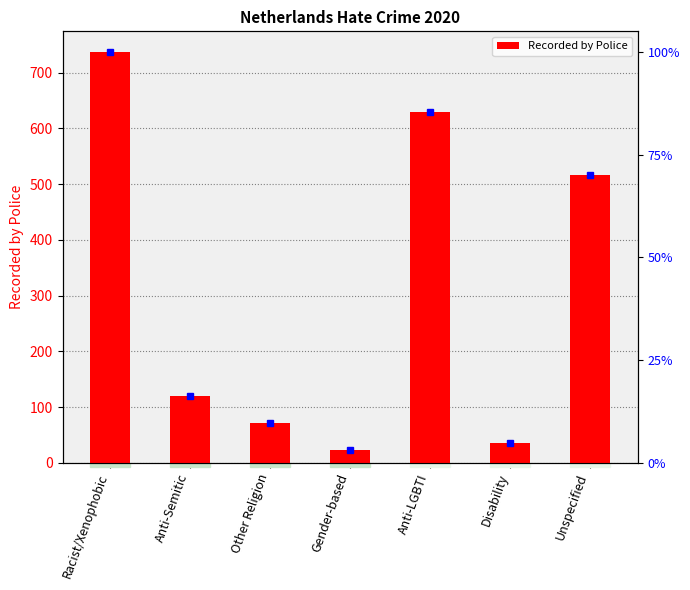

At which category does the chart reach its minimum across all series?

Gender-based